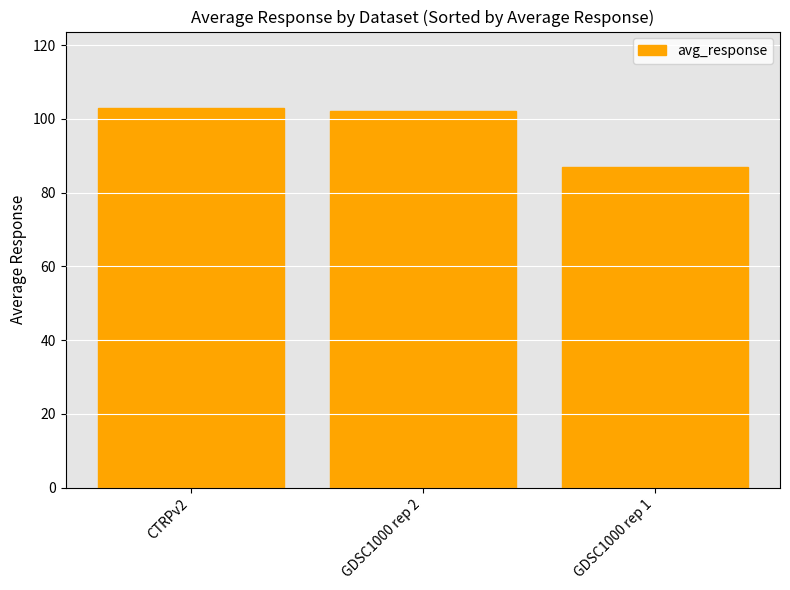

How many series are shown in this chart?

1